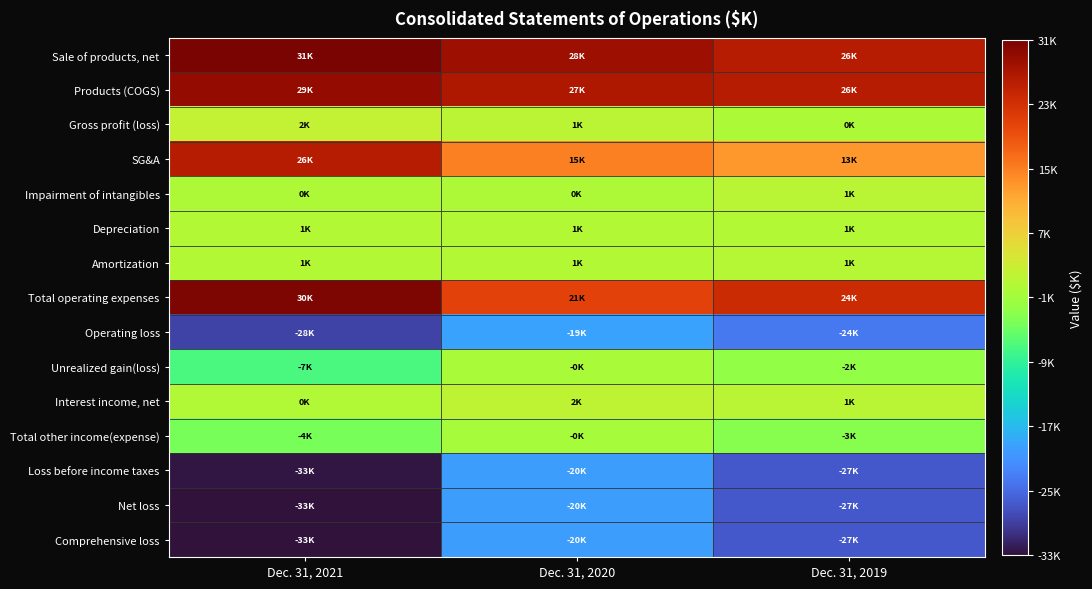

What is the total value across all series at Dec. 31, 2019?

-16831